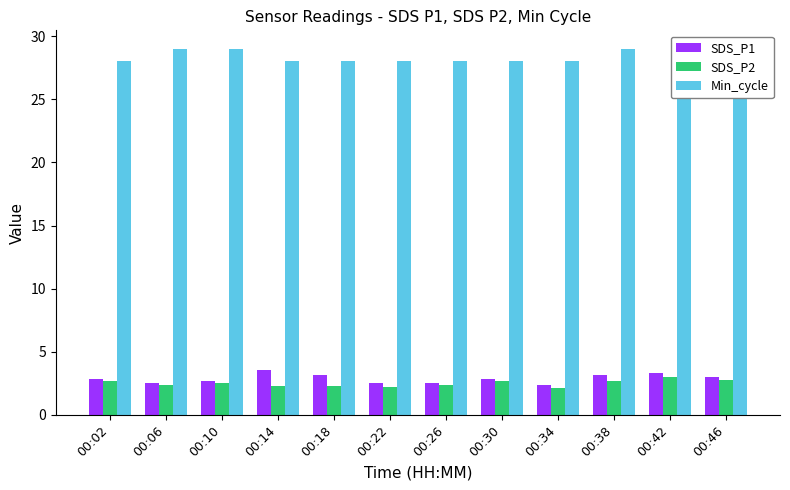

At how many categories does at least one series exceed 4?

12